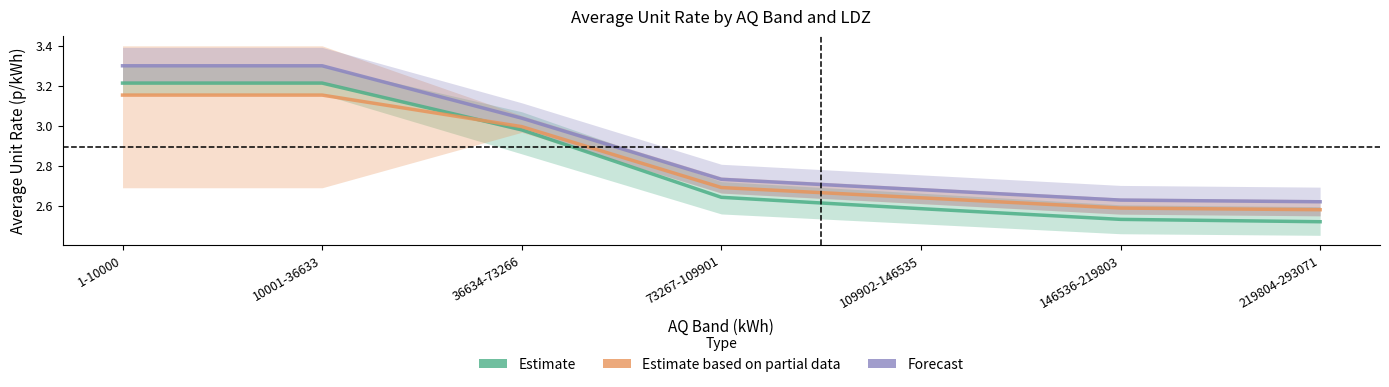

Which series changed the most between 10001-36633 and 109902-146535?

Estimate